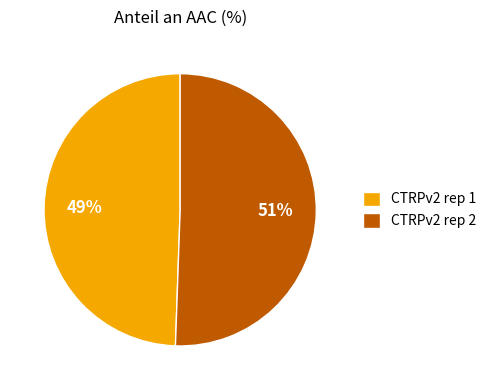

Which category has the biggest portion of the pie?

CTRPv2 rep 2